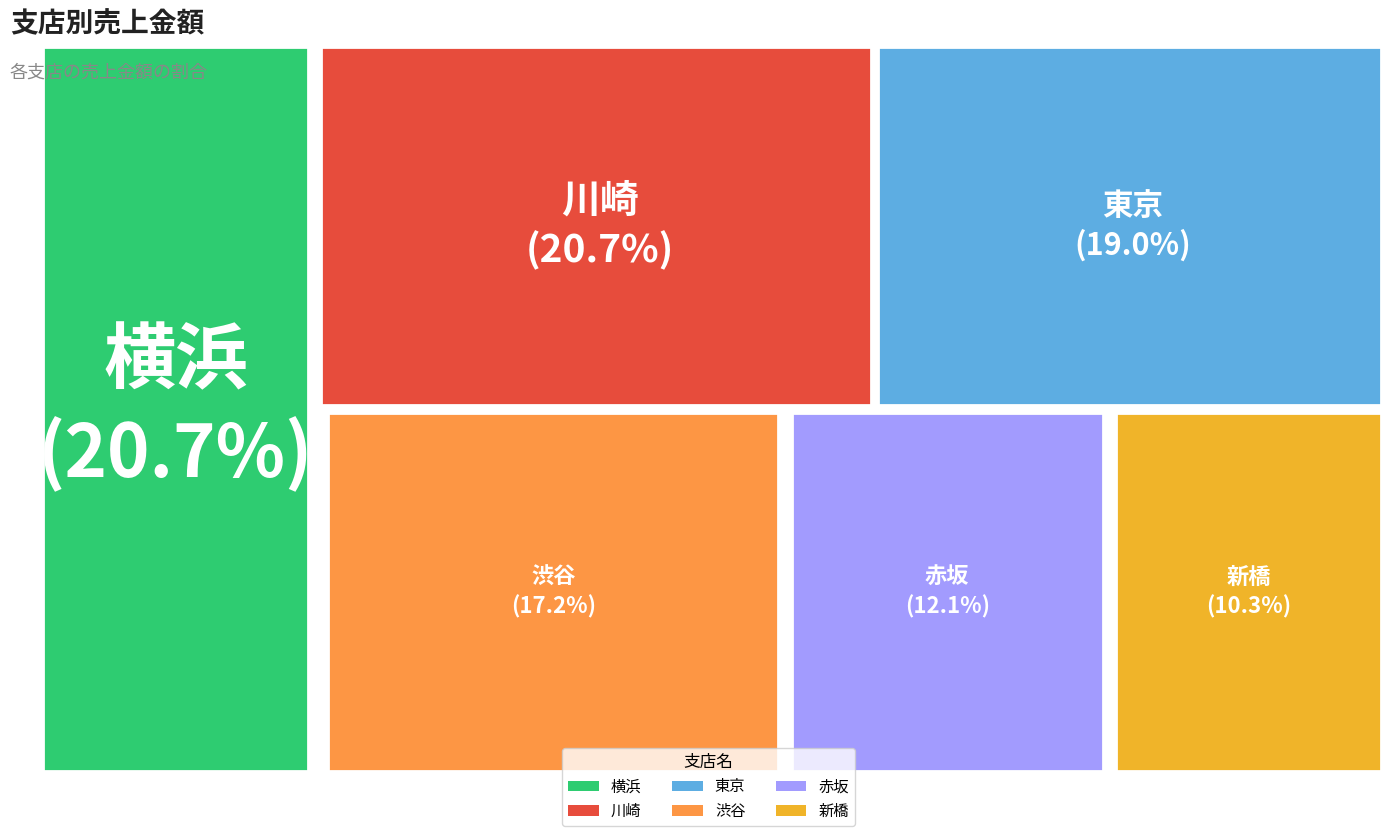

What is the largest slice in the pie chart?

横浜